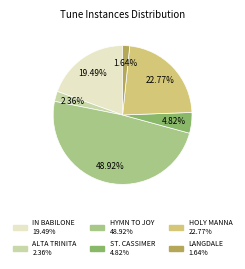

How many slices are in this pie chart?

6